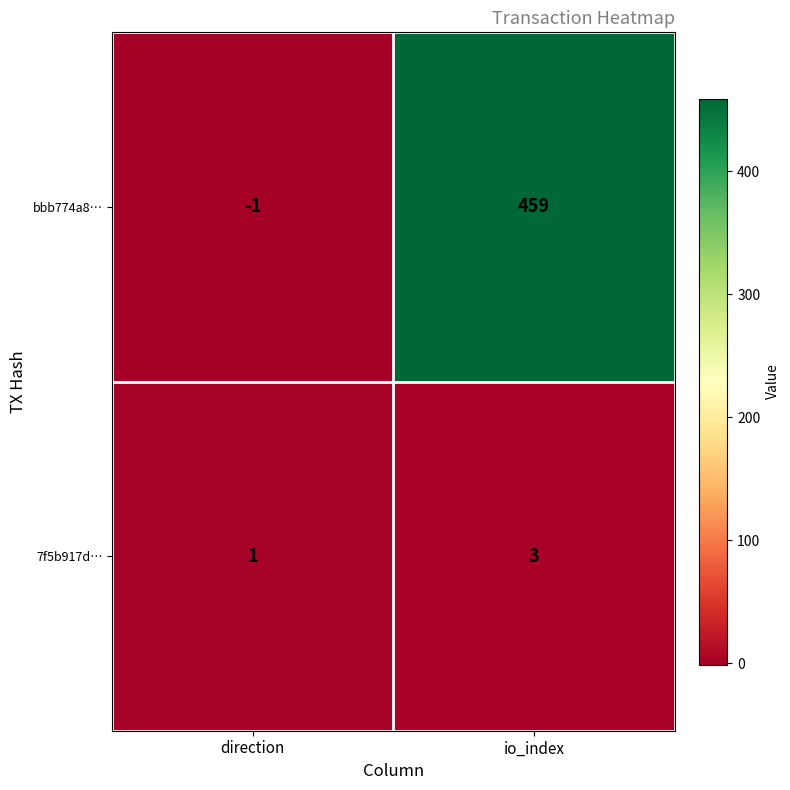

Rank the series by their average value, from lowest to highest.

7f5b917d…, bbb774a8…